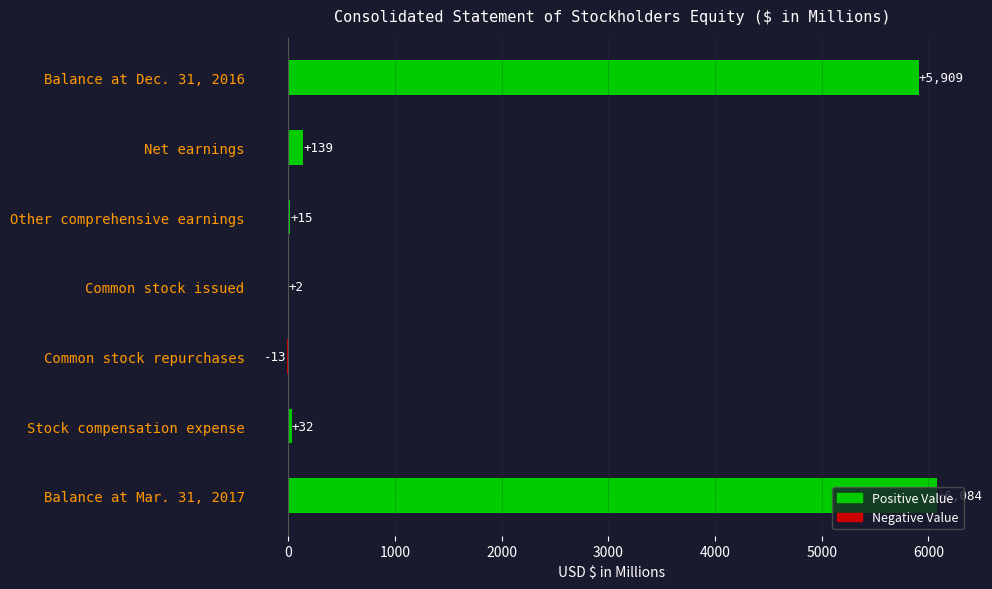

True or false: the data shows 139 at Net earnings.

True